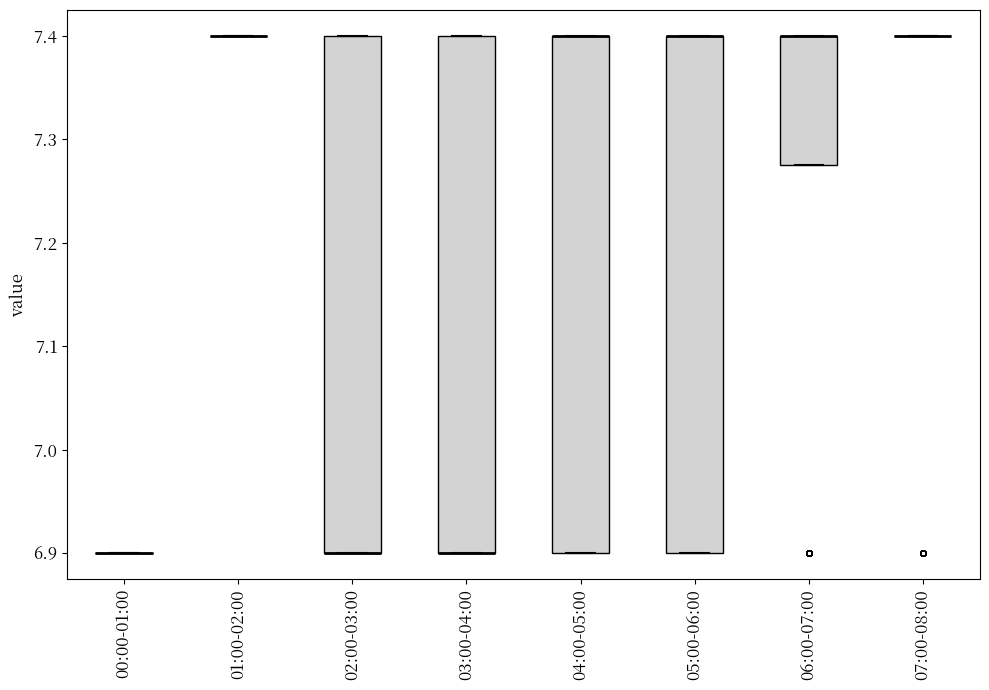

Where is the upper edge of the box for 06:00-07:00 on the y-axis? The values are not printed on the chart, so give them approximately, as read against the axis.

7.40